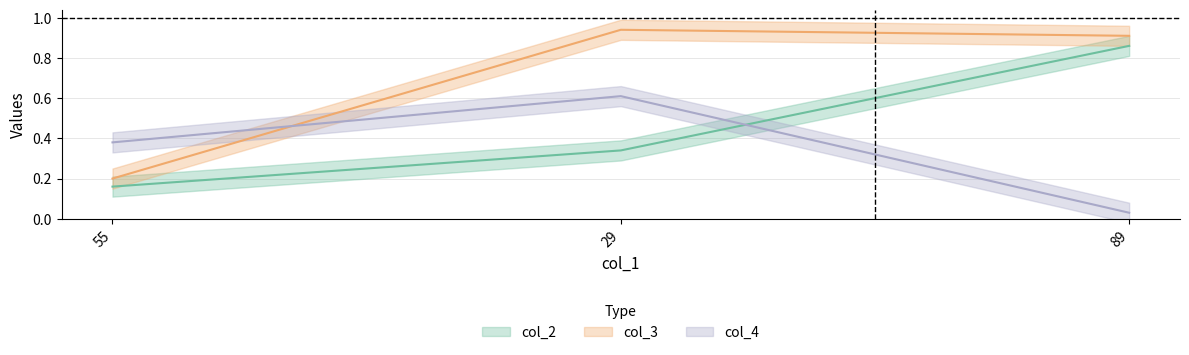

Is it true that col_3 equals 0.2 at 55?

True